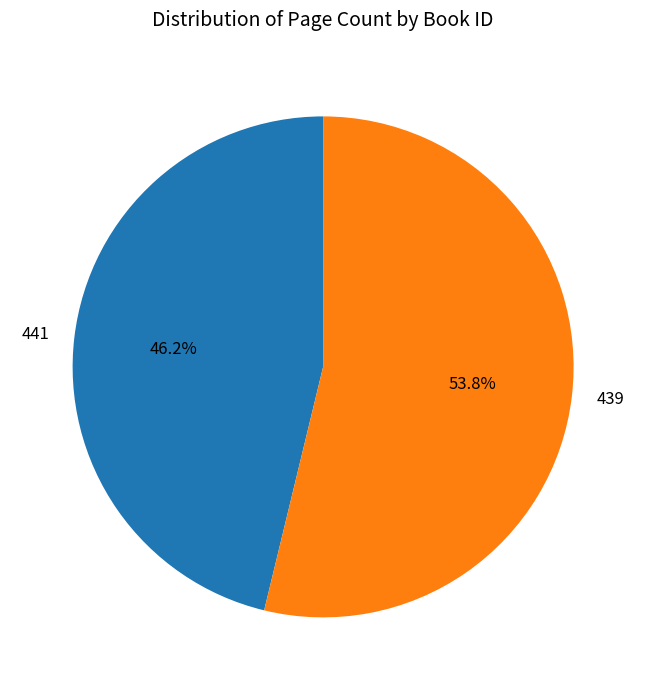

Which has a higher value, 439 or 441?

439